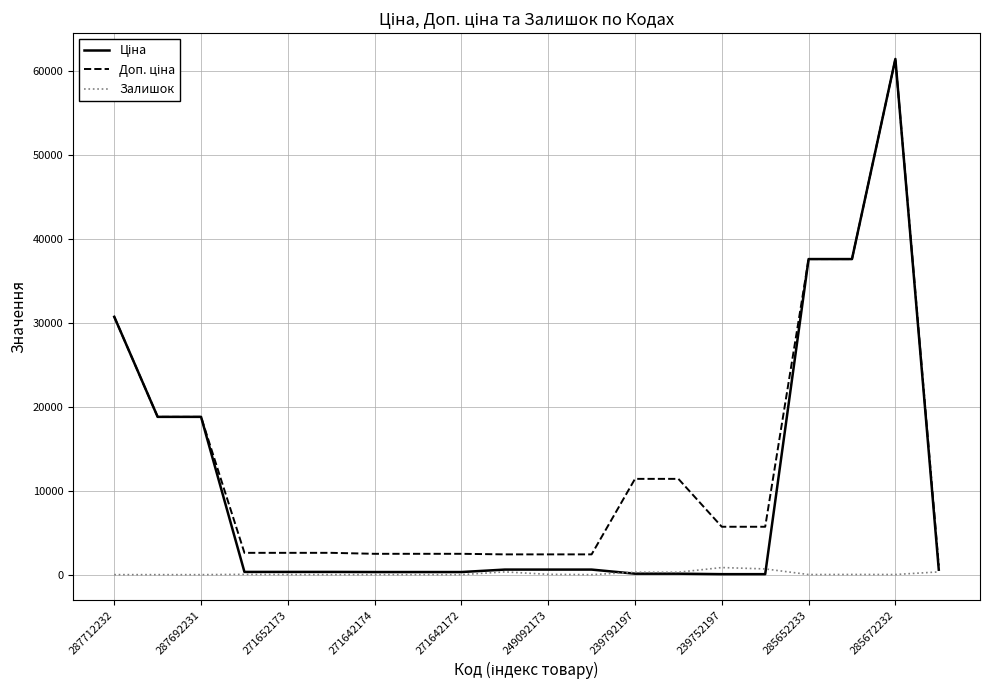

What is the greatest value displayed?

61434.3